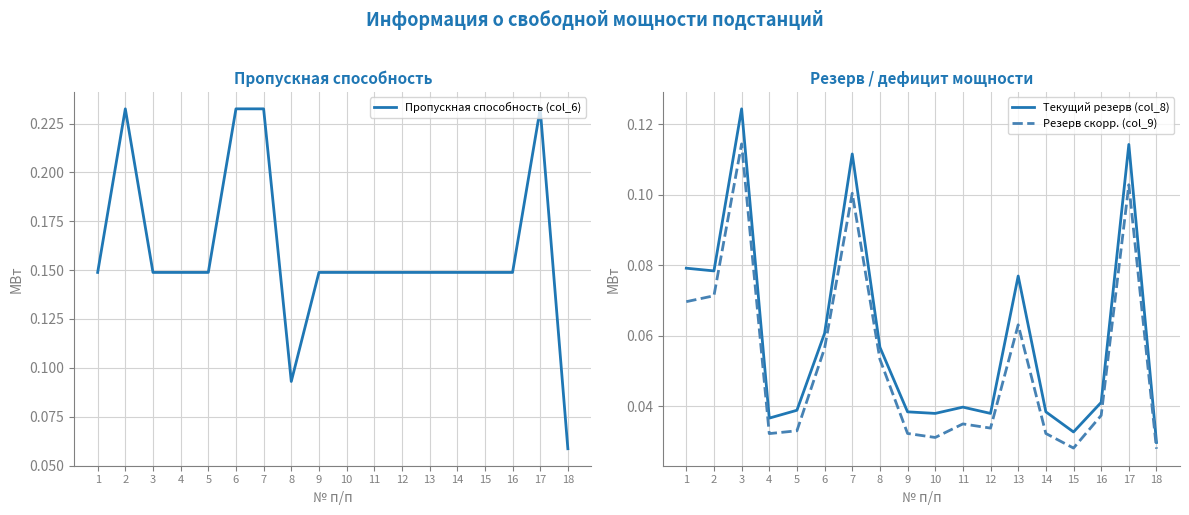

What is the total value across all series at 8?

0.2